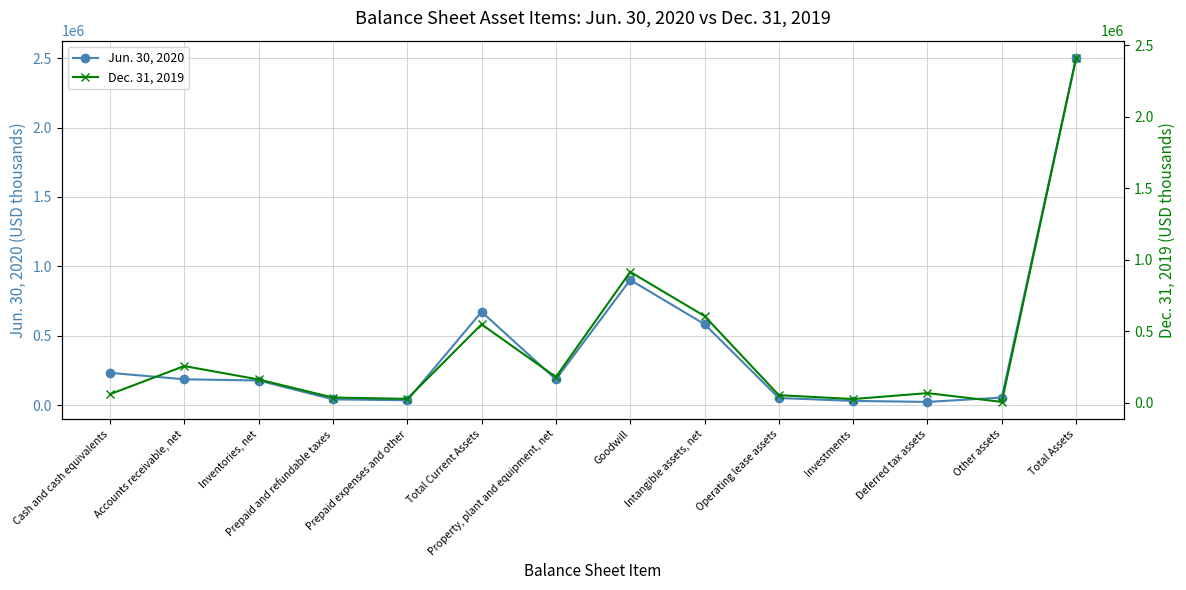

At which category does Jun. 30, 2020 reach its first local peak?

Total Current Assets